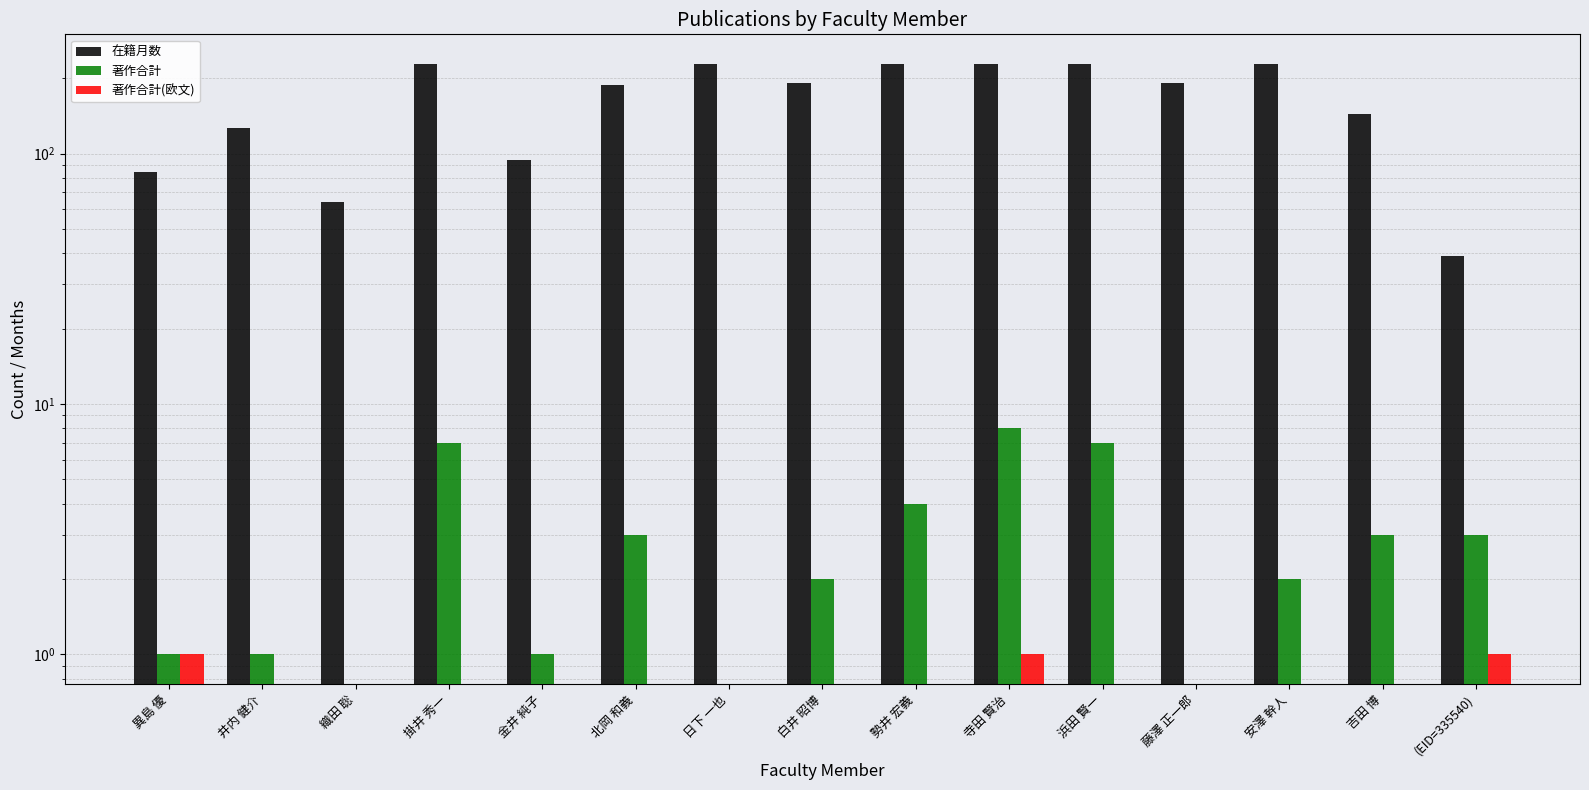

How many bars are there in each group?

3